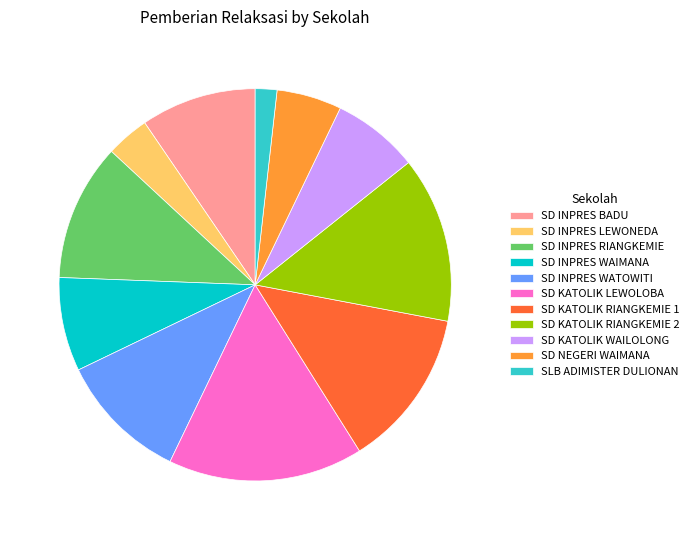

Is the sum of SD INPRES BADU and SD INPRES RIANGKEMIE greater than half?

No